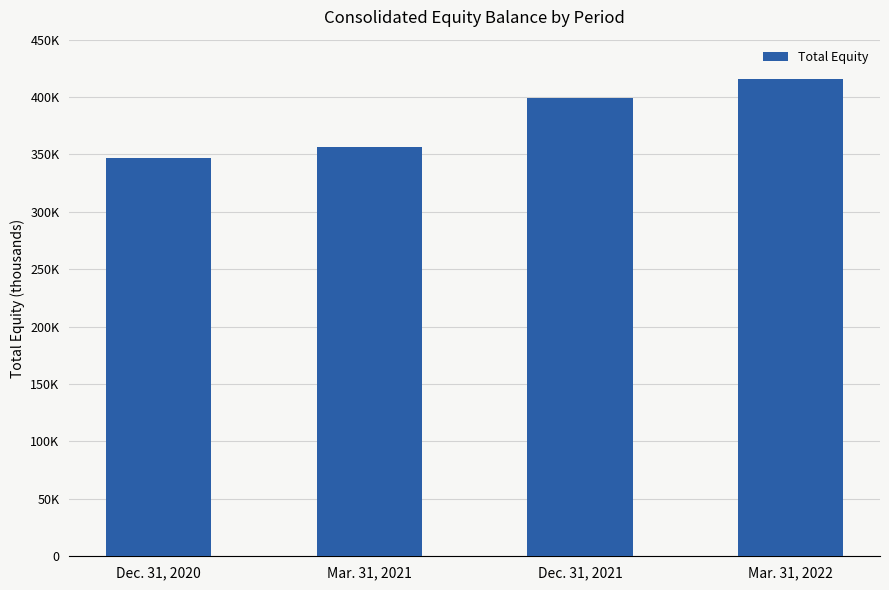

How many values are between 356610 and 415404?

3